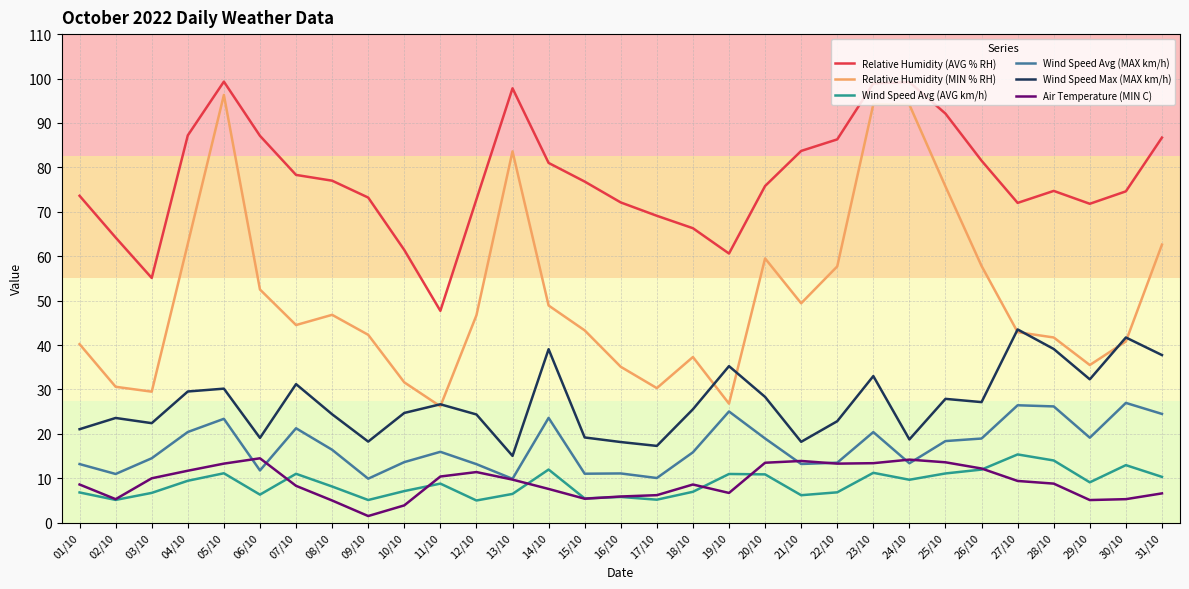

Is this an area chart (filled region under the line)?

No